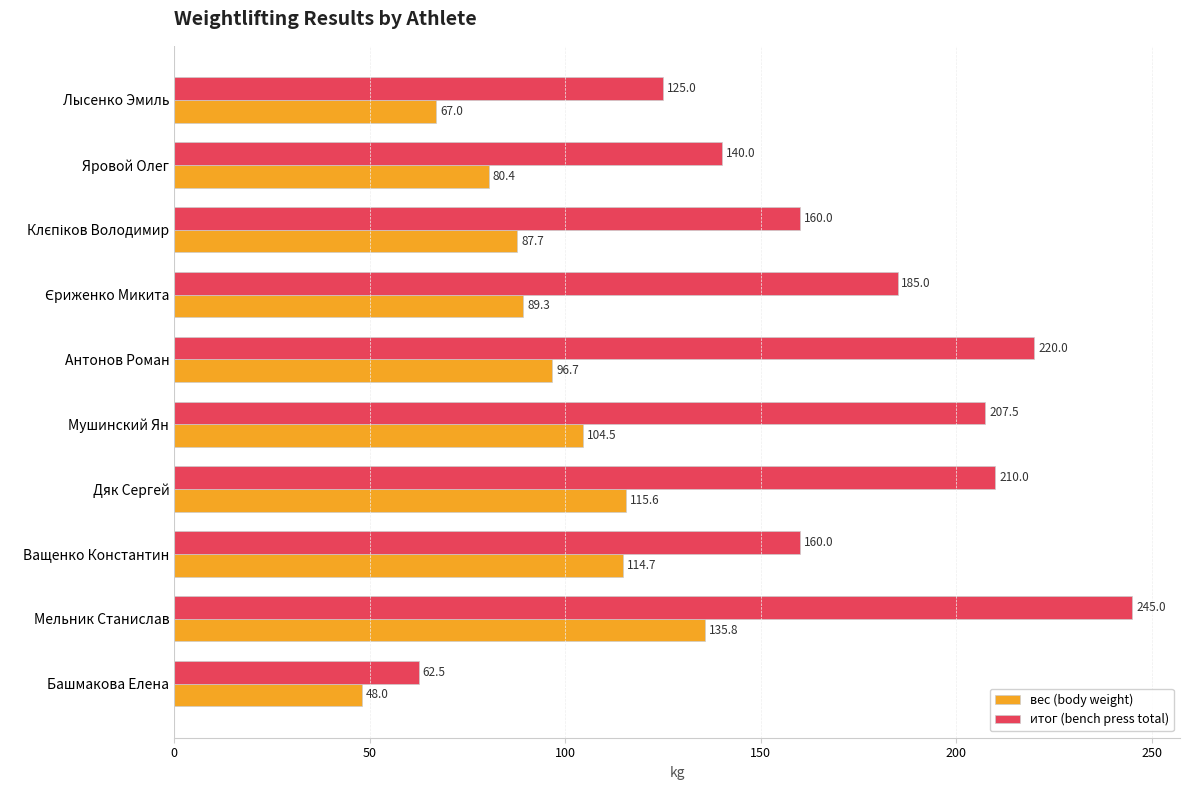

Which series has the largest range (max minus min)?

итог (bench press total)